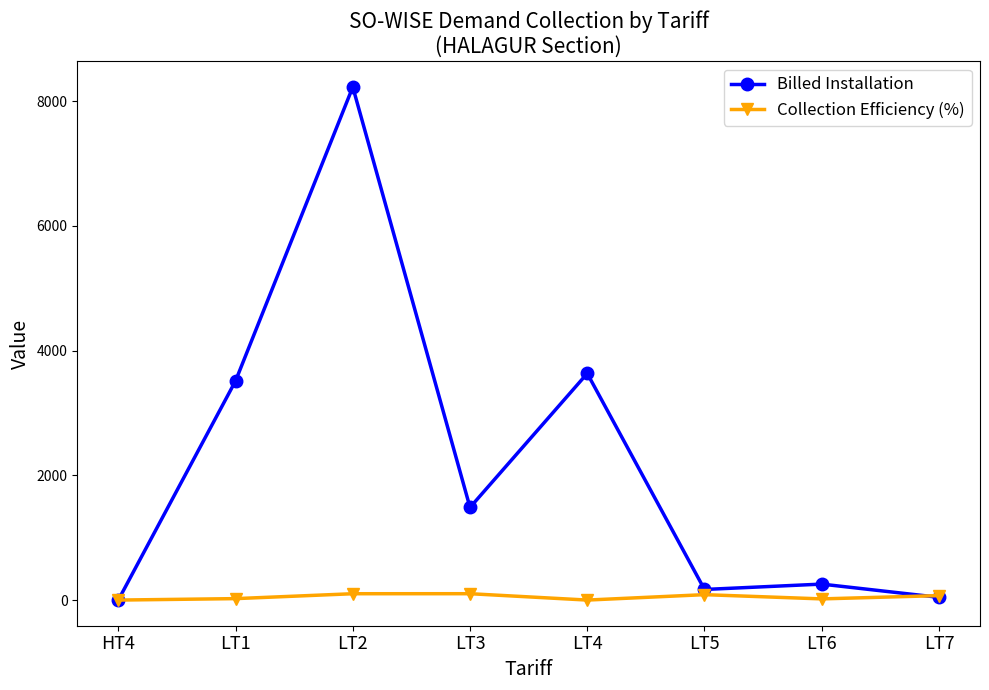

How many positive values does the Billed Installation series have?

7